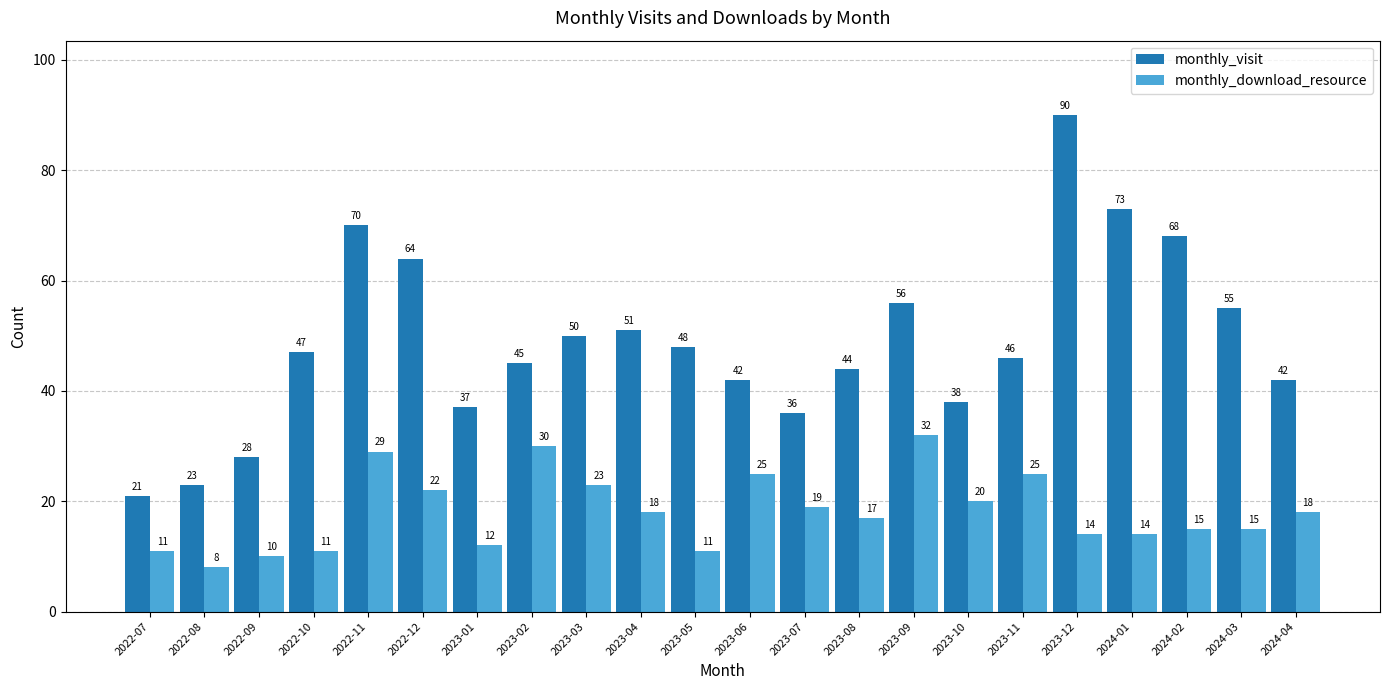

Which category has the highest value in the monthly_download_resource series?

2023-09